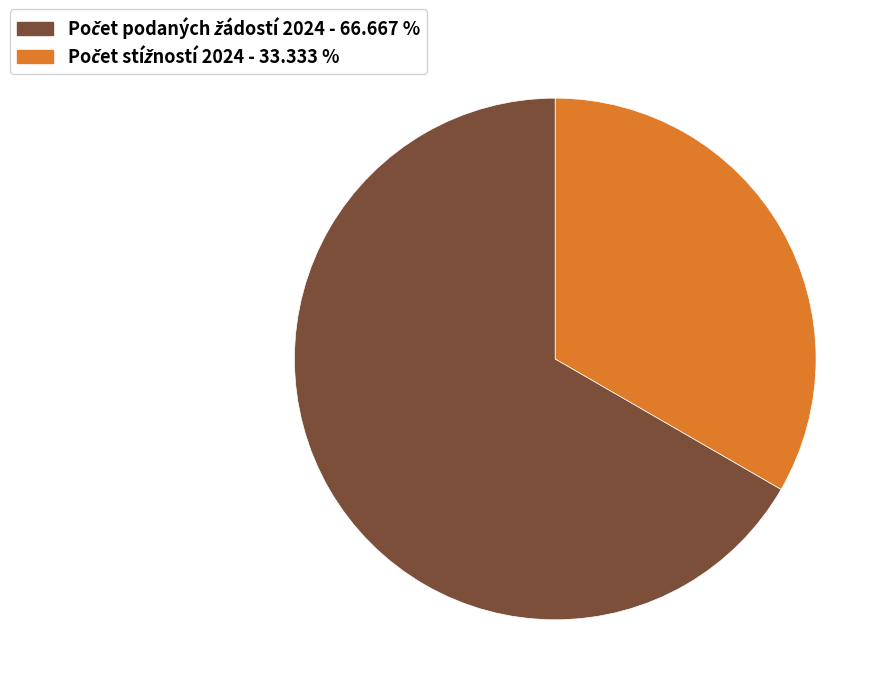

Is there any slice that represents more than half of the pie?

Yes